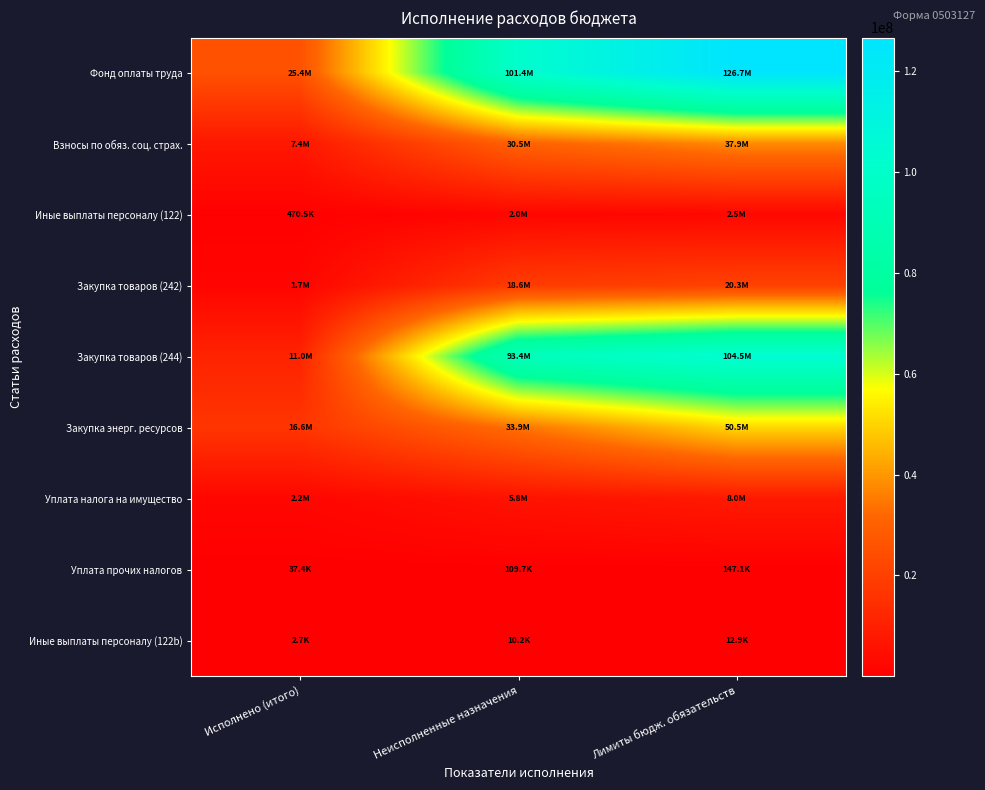

Reading right to left, transcribe all the data shown in this chart.

Фонд оплаты труда: Лимиты бюдж. обязательств=126711700.0	Неисполненные назначения=101352796.0	Исполнено (итого)=25358904.0
Взносы по обяз. соц. страх.: Лимиты бюдж. обязательств=37905500.0	Неисполненные назначения=30464743.7	Исполнено (итого)=7440756.3
Иные выплаты персоналу (122): Лимиты бюдж. обязательств=2489000.0	Неисполненные назначения=2018474.6	Исполнено (итого)=470525.5
Закупка товаров (242): Лимиты бюдж. обязательств=20294400.0	Неисполненные назначения=18554389.2	Исполнено (итого)=1740010.8
Закупка товаров (244): Лимиты бюдж. обязательств=104471900.0	Неисполненные назначения=93434294.6	Исполнено (итого)=11037605.4
Закупка энерг. ресурсов: Лимиты бюдж. обязательств=50537900.0	Неисполненные назначения=33897553.7	Исполнено (итого)=16640346.3
Уплата налога на имущество: Лимиты бюдж. обязательств=8033400.0	Неисполненные назначения=5833742.0	Исполнено (итого)=2199658.0
Уплата прочих налогов: Лимиты бюдж. обязательств=147100.0	Неисполненные назначения=109678.0	Исполнено (итого)=37422.0
Иные выплаты персоналу (122b): Лимиты бюдж. обязательств=12900.0	Неисполненные назначения=10158.1	Исполнено (итого)=2741.9